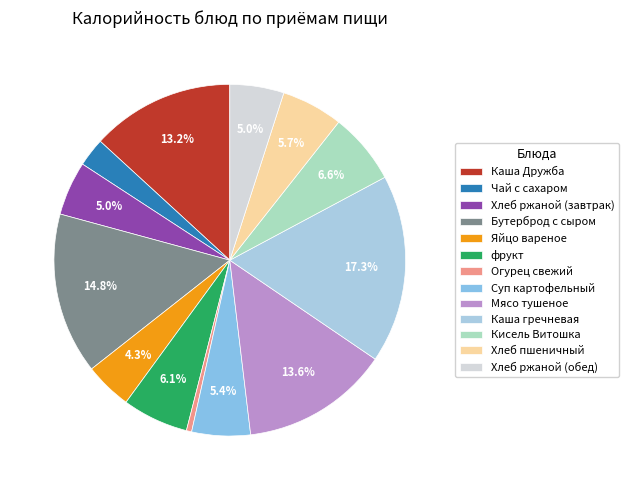

Count the number of slices in the pie.

13